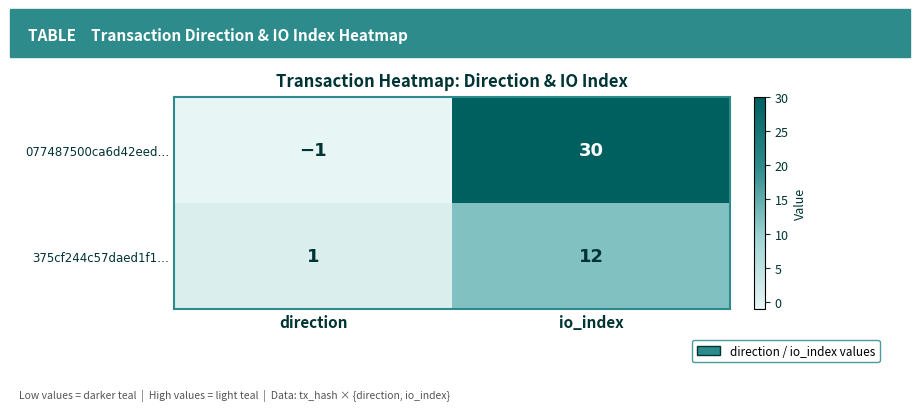

Which series changed the most between direction and io_index?

077487500ca6d42eed…